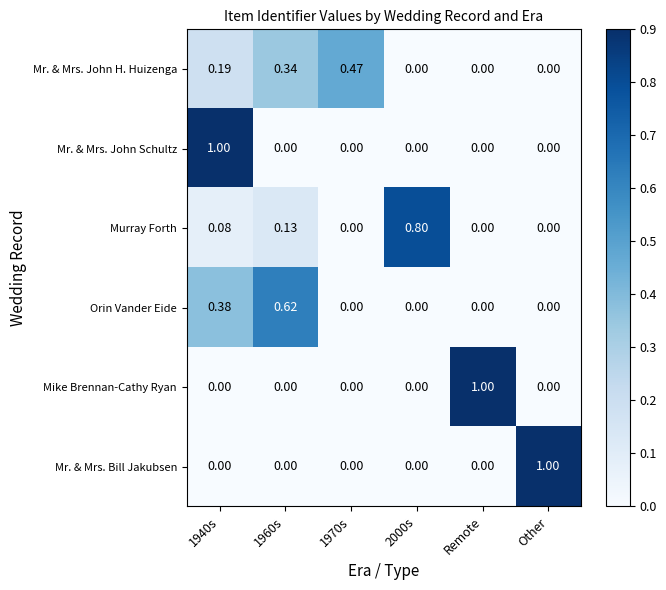

Which series has the largest total across all categories?

Murray Forth